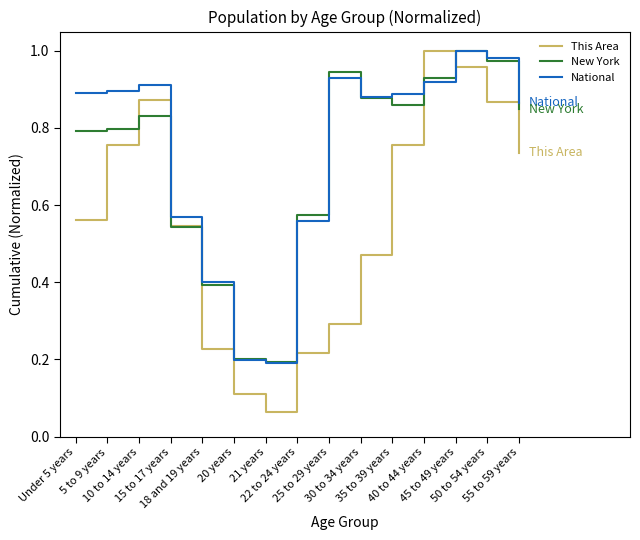

At which label does National reach its peak?

45 to 49 years